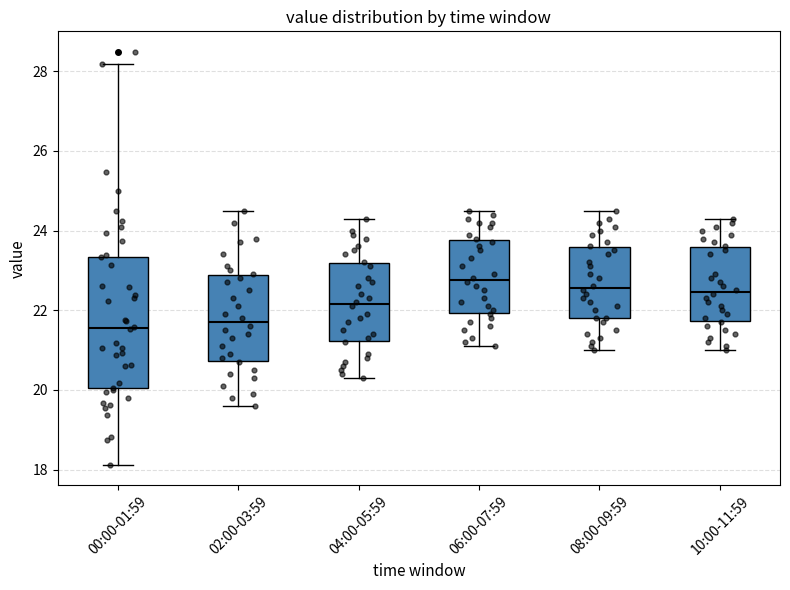

Reading left to right, transcribe this box plot: for each box, give where its median line is, the range the box spans, and where its two whiskers end, as read against the y-axis. The values are not printed on the chart, so give them approximately, as read against the axis.

00:00-01:59: median 21.6, box 20.0 to 23.4, whiskers 18.2 to 28.2
02:00-03:59: median 21.8, box 20.8 to 22.8, whiskers 19.6 to 24.6
04:00-05:59: median 22.2, box 21.2 to 23.2, whiskers 20.4 to 24.4
06:00-07:59: median 22.8, box 22.0 to 23.8, whiskers 21.2 to 24.6
08:00-09:59: median 22.6, box 21.8 to 23.6, whiskers 21.0 to 24.6
10:00-11:59: median 22.4, box 21.8 to 23.6, whiskers 21.0 to 24.4